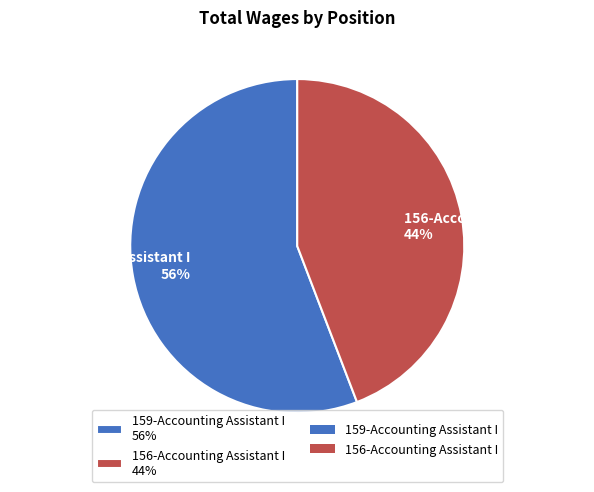

To the nearest percent, what is the average slice percentage?

50%